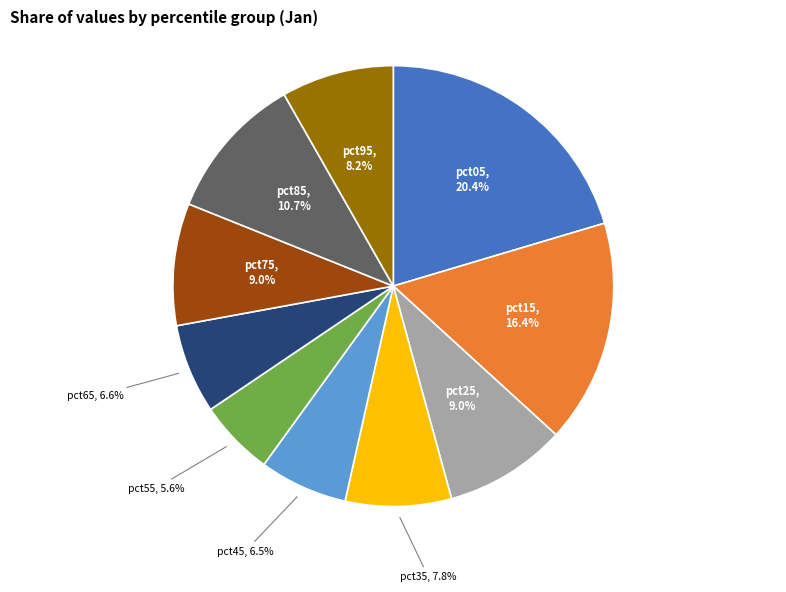

Is there any slice that represents more than half of the pie?

No